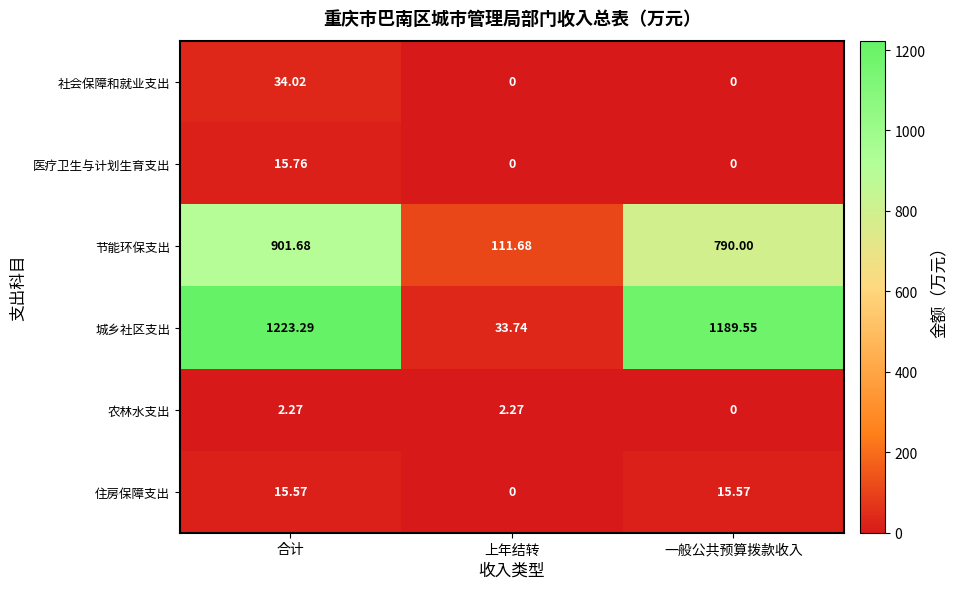

Between 合计 and 一般公共预算拨款收入, which series saw the biggest shift?

节能环保支出